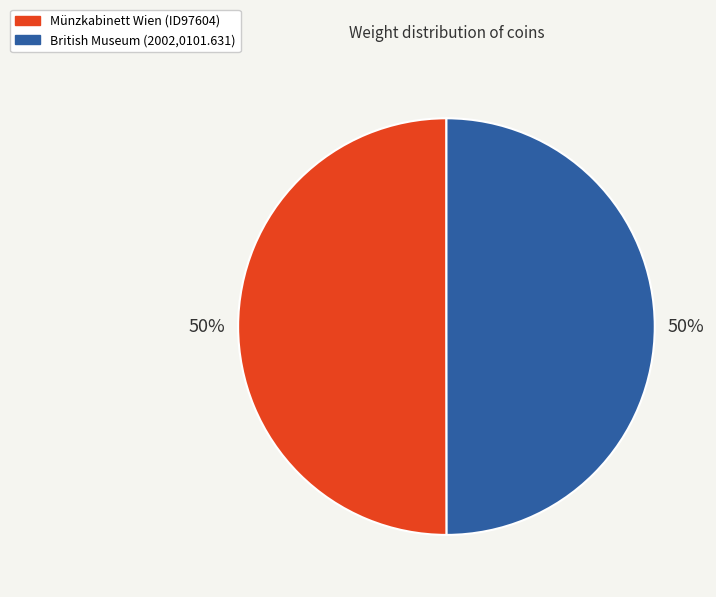

How many slices are in this pie chart?

2